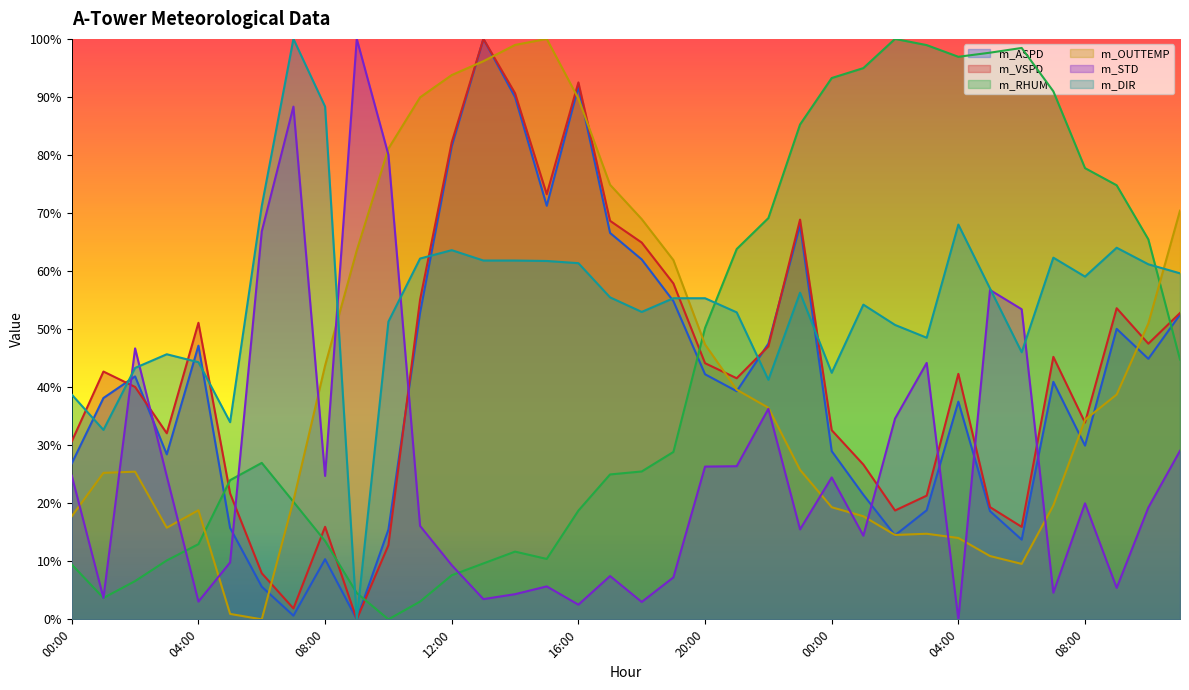

At 11:00, list the series in order from smallest to largest.

m_RHUM, m_STD, m_ASPD, m_VSPD, m_DIR, m_OUTTEMP